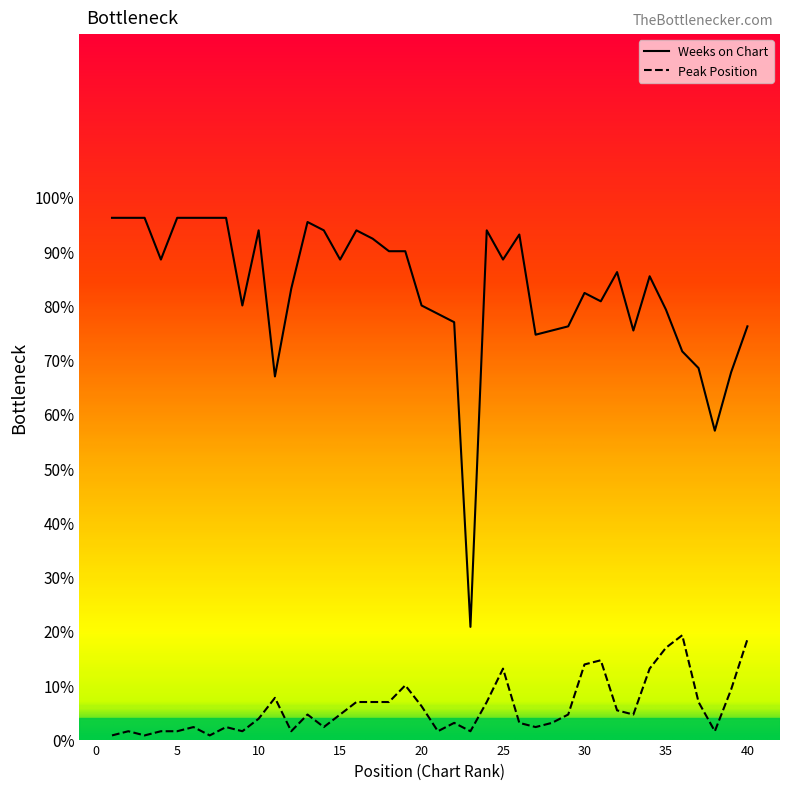

How many values in the Weeks on Chart series are below 86?

20